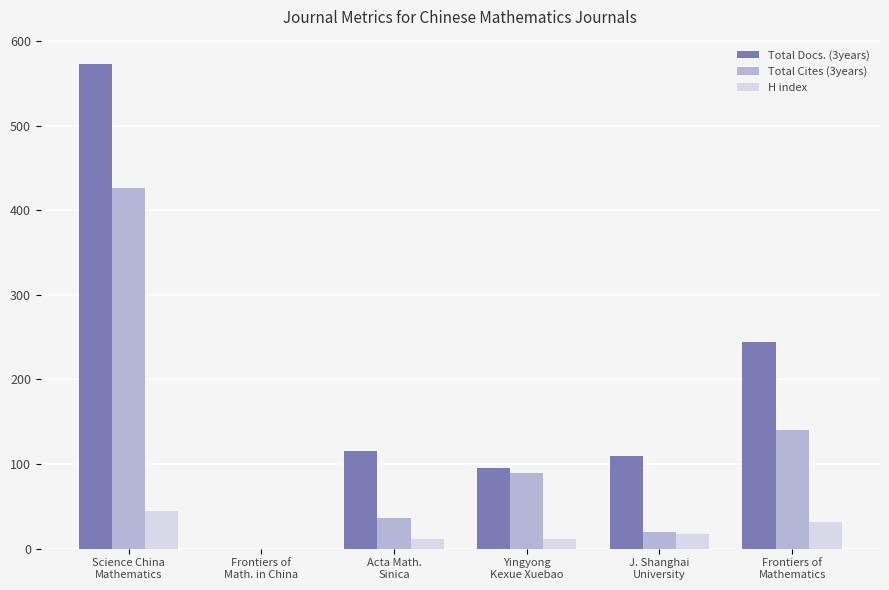

Which series has the largest total across all categories?

Total Docs. (3years)